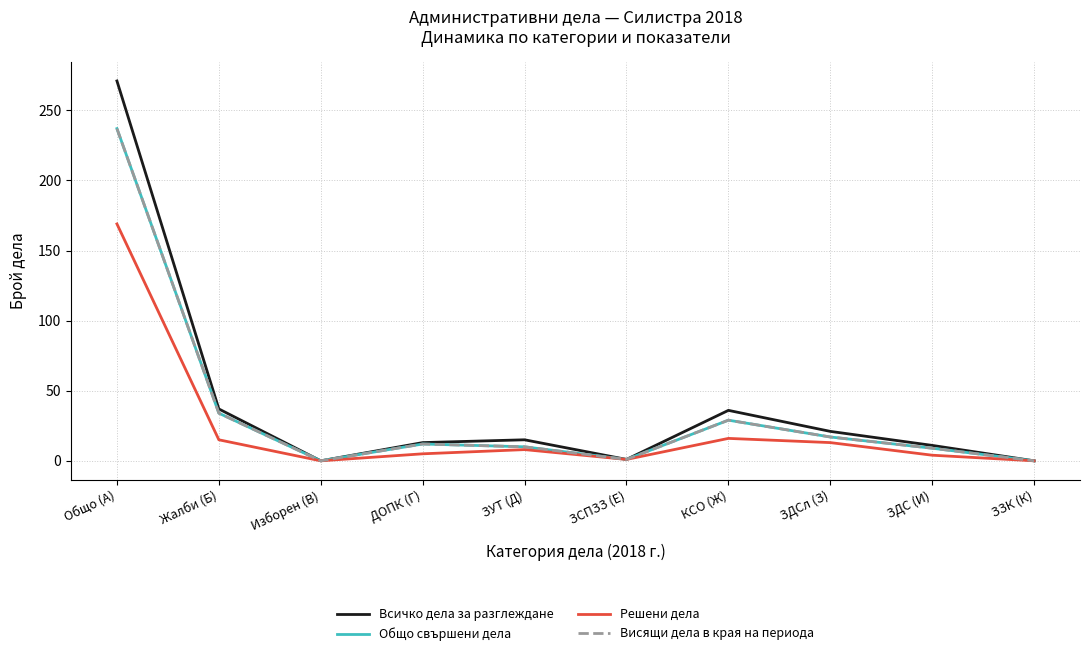

Does the chart display data point markers on the line(s)?

No